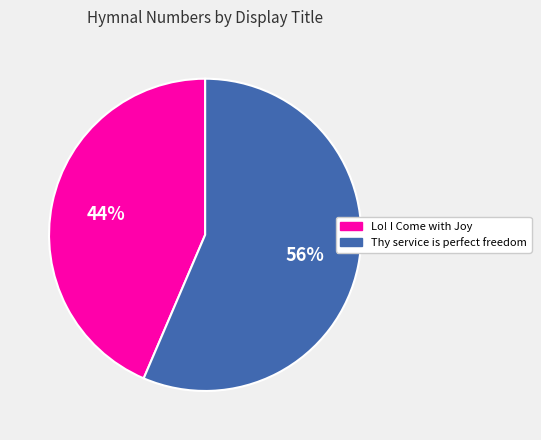

Does Lo! I Come with Joy represent more than half of the total?

No